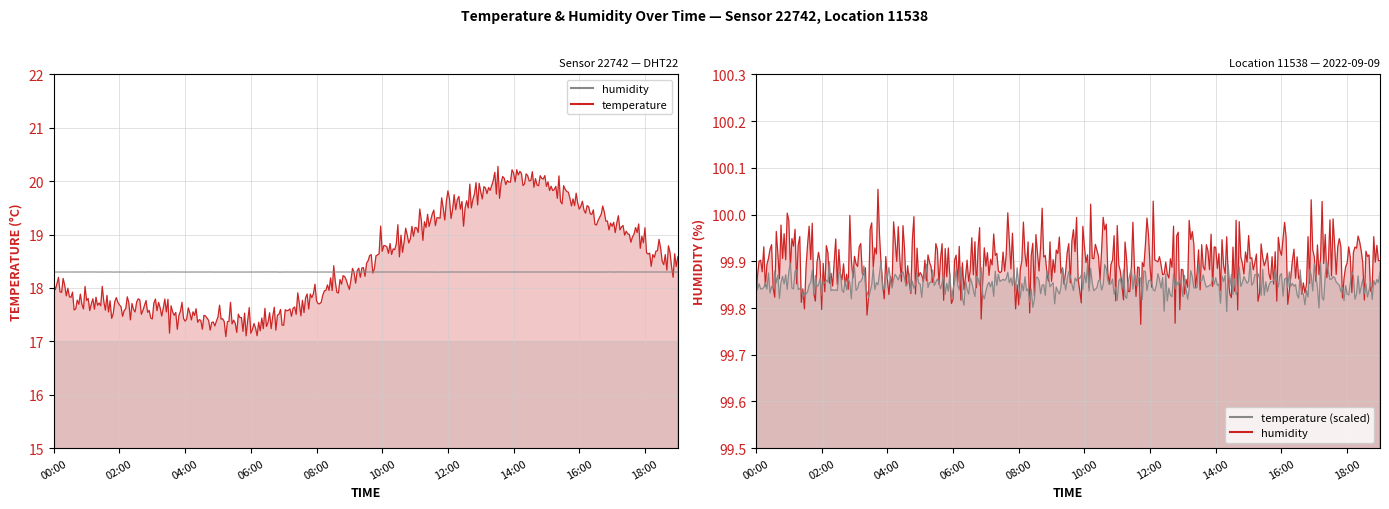

True or false: humidity has more than 2 interior local peaks.

False